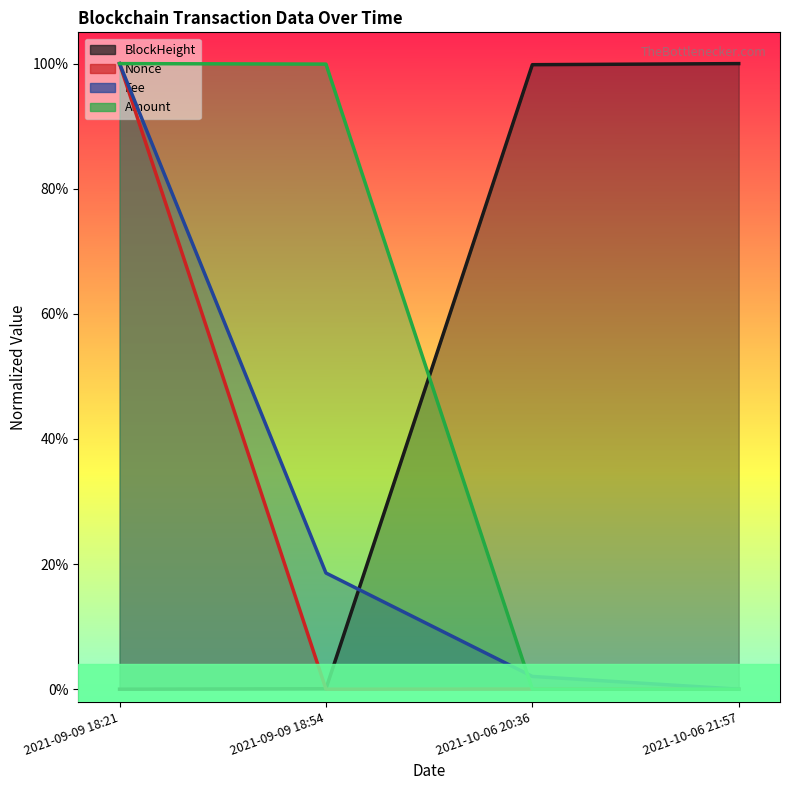

Rank the categories by Nonce value from lowest to highest.

2021-09-09 18:54, 2021-10-06 21:57, 2021-10-06 20:36, 2021-09-09 18:21